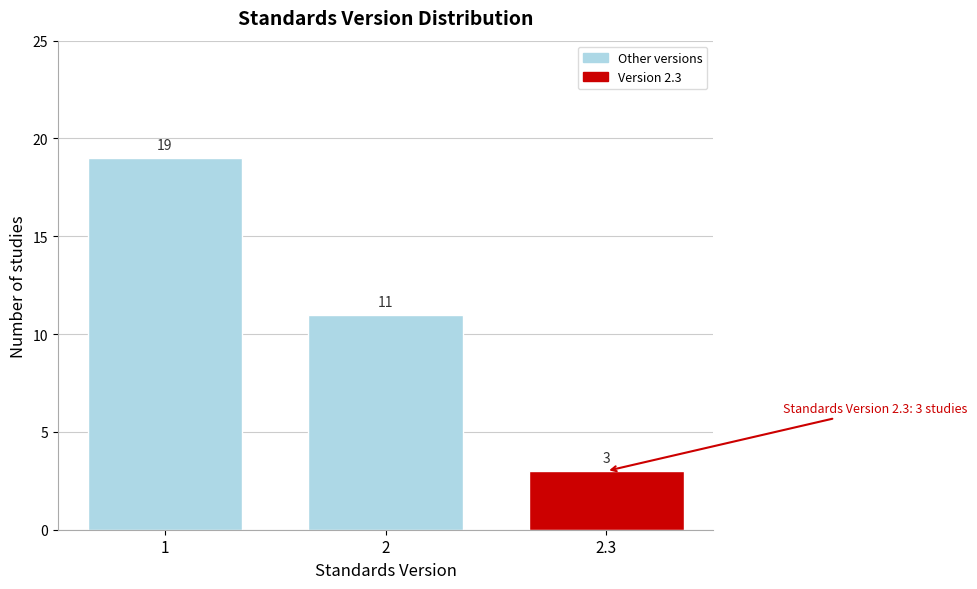

Reading right to left, list all the values displayed in this chart.

3	11	19